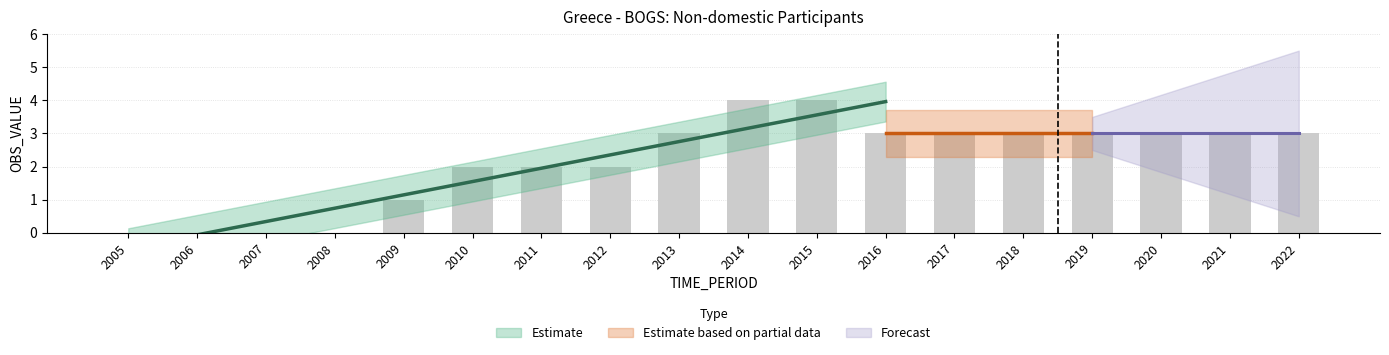

How many values exceed 3?

2